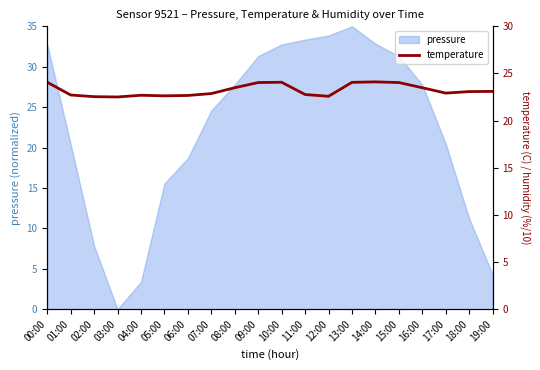

The pressure series shows 20.5 at 17:00. True or false?

True